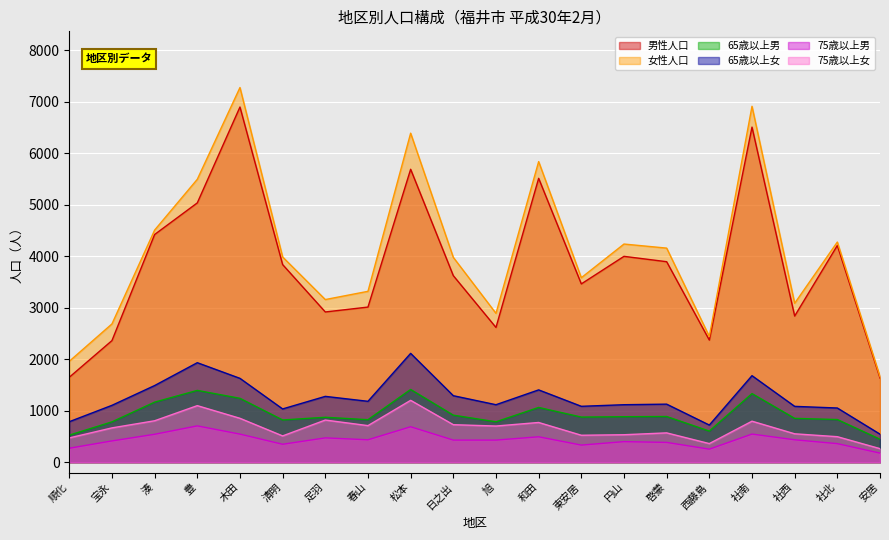

What position from the right is 和田?

9